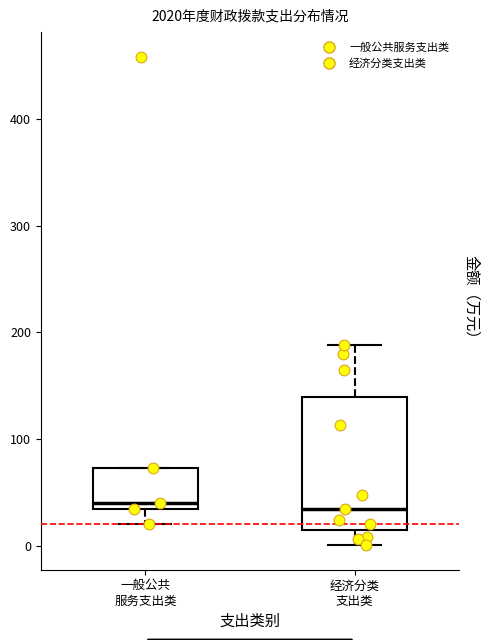

Where does the lower whisker of the box for 经济分类 支出类 end on the y-axis? The values are not printed on the chart, so give them approximately, as read against the axis.

0